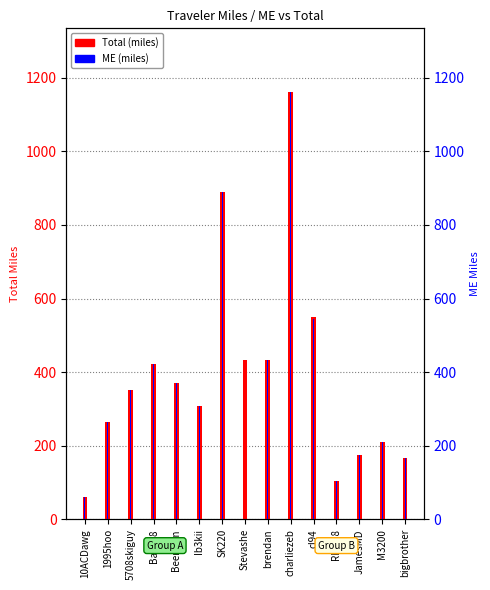

Reading left to right, list all the values displayed in this chart.

Total: 60.9	264.6	350.7	421.8	370.2	308.0	889.1	431.8	432.2	1160.5	550.5	103.0	173.5	209.2	167.0
ME: 60.9	264.6	350.7	421.8	370.2	308.0	889.1	431.8	432.2	1160.5	544.3	103.0	173.5	209.2	167.0